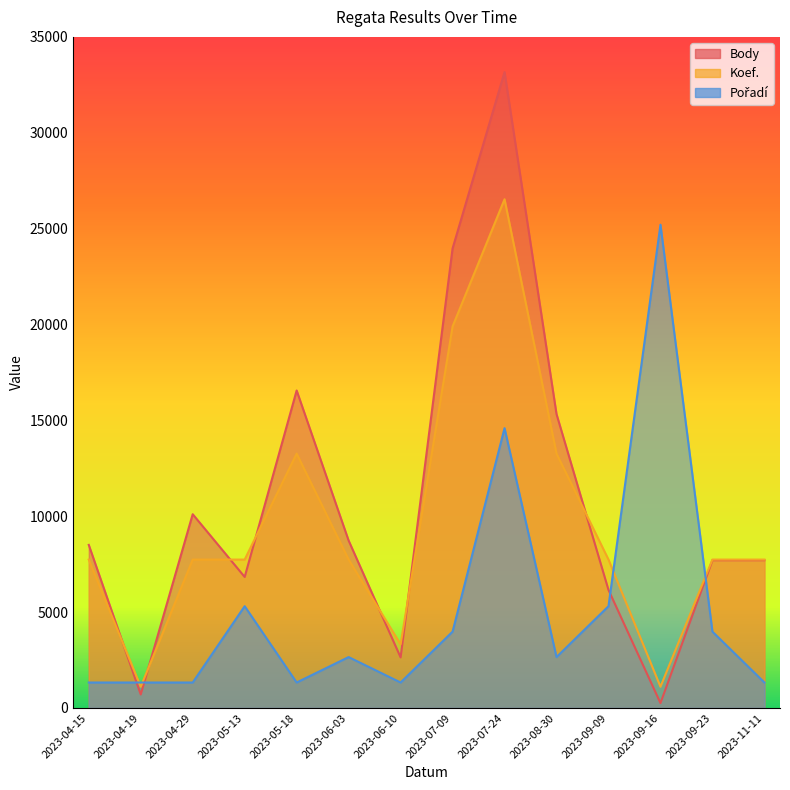

Does the chart display data point markers on the line(s)?

No